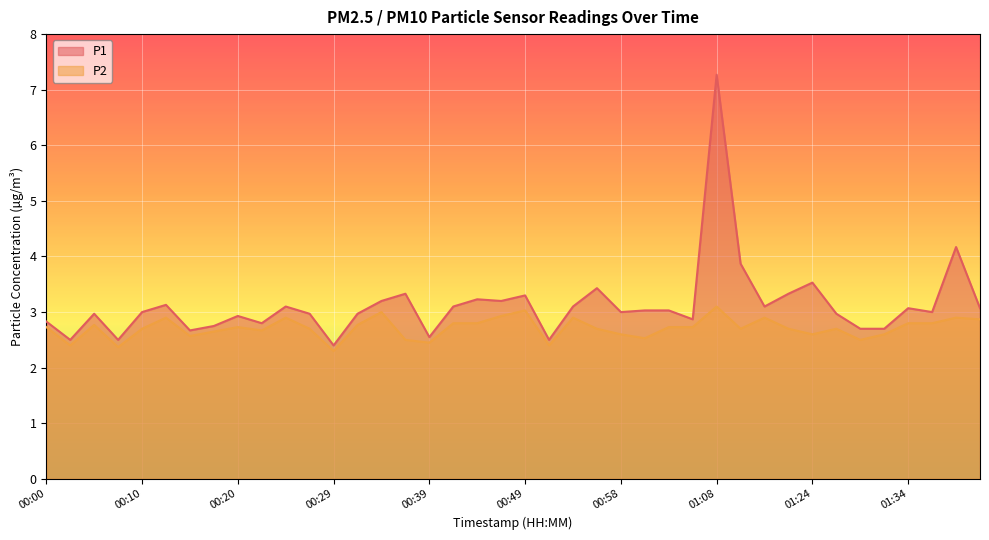

What is the lowest value of the P1 series?

2.4